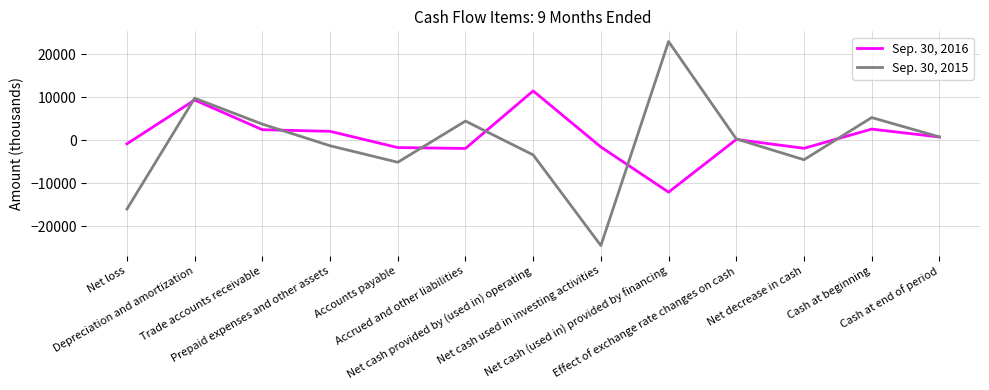

Count the number of categories in the chart.

13